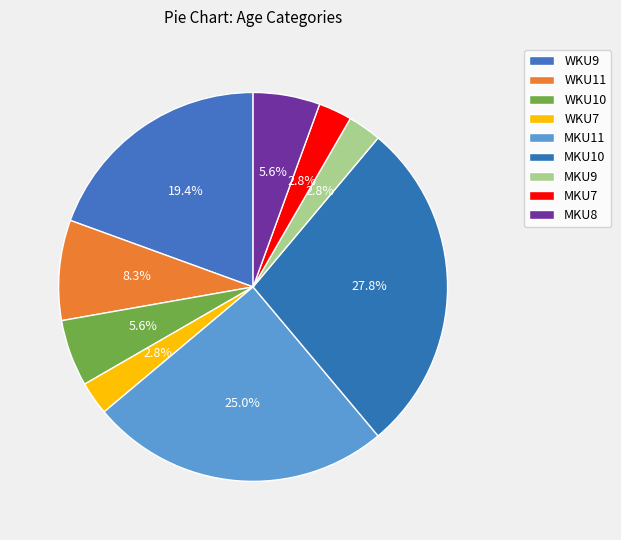

Count the number of slices in the pie.

9